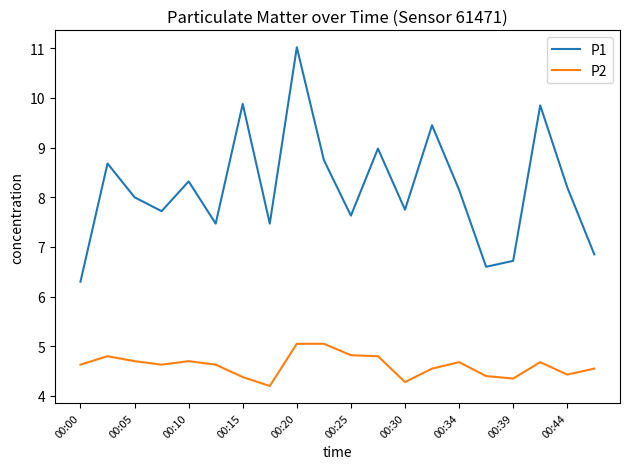

Which series has the largest range (max minus min)?

P1